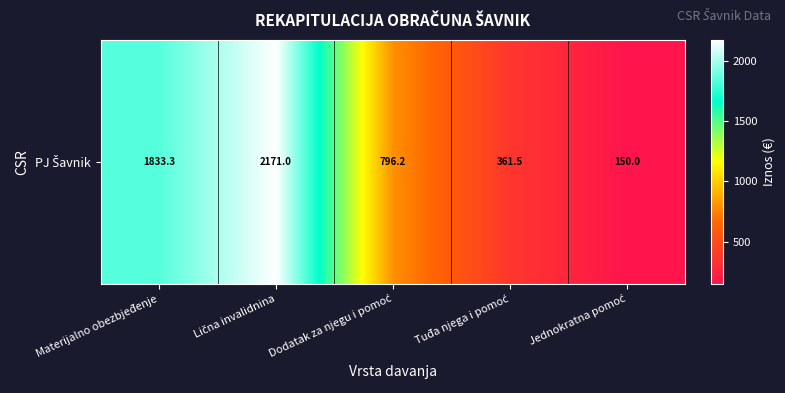

At which category does the chart reach its peak across all series?

Lična invalidnina